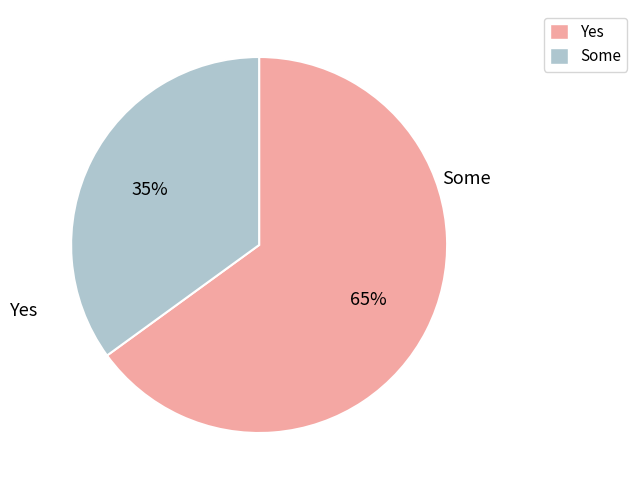

Is there any slice that represents more than half of the pie?

Yes